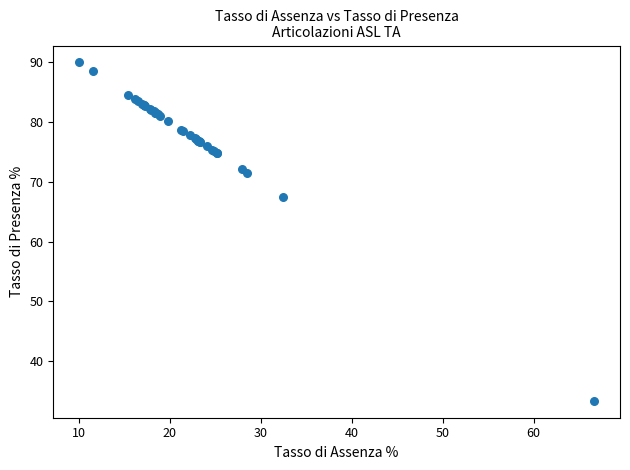

What Y value in the scatter plot is closest to 61?

67.5